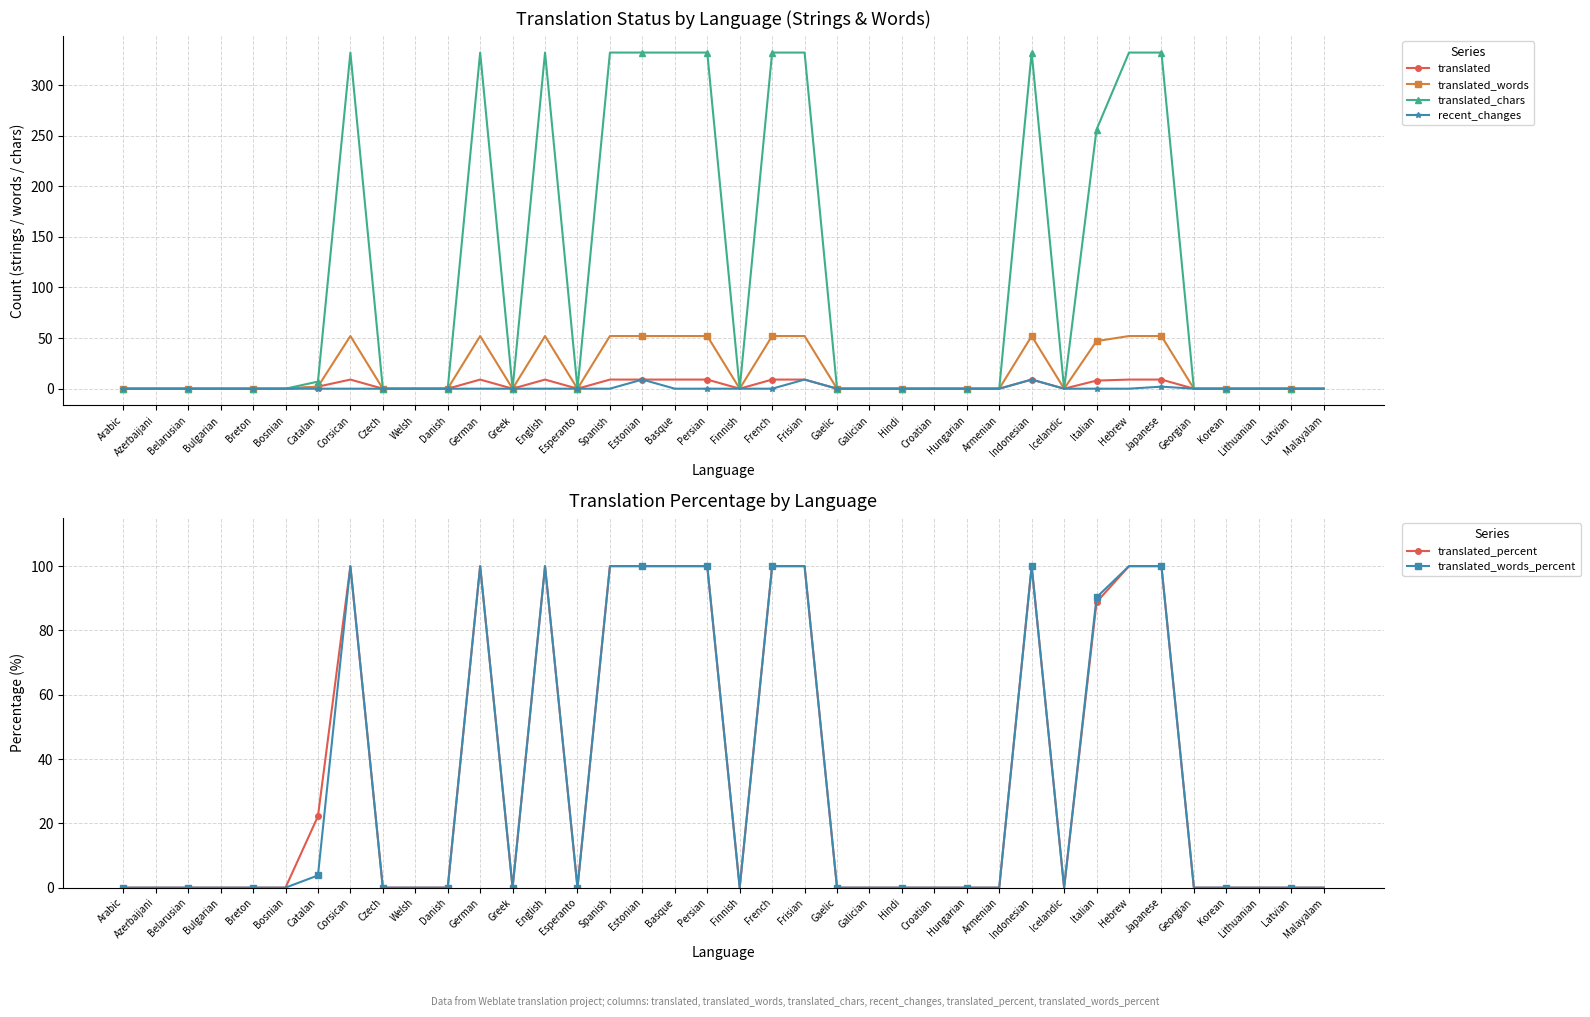

Which category has the highest value across all series?

Corsican